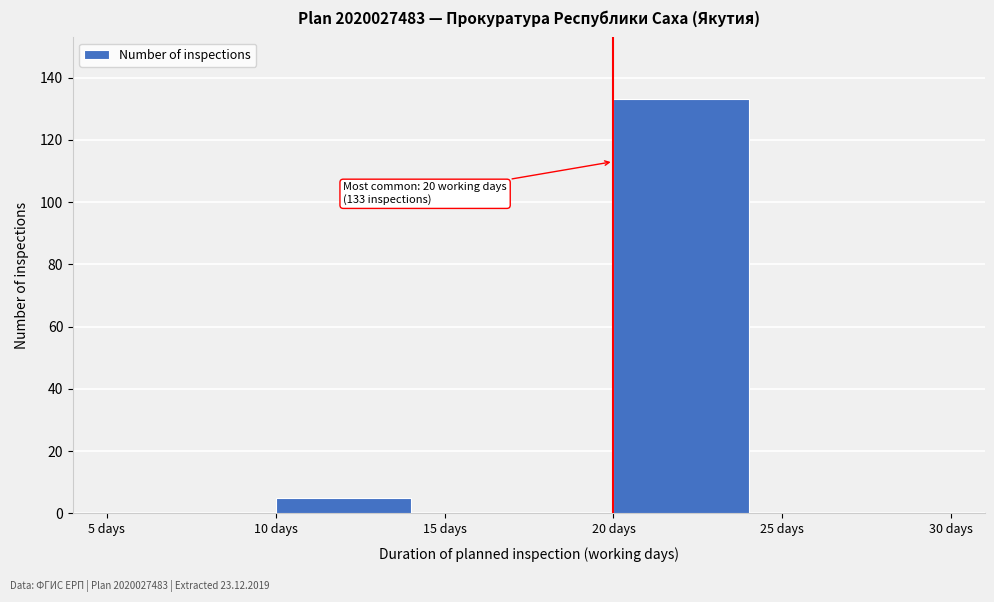

Which range on the x-axis has the tallest bar?

20 to 25